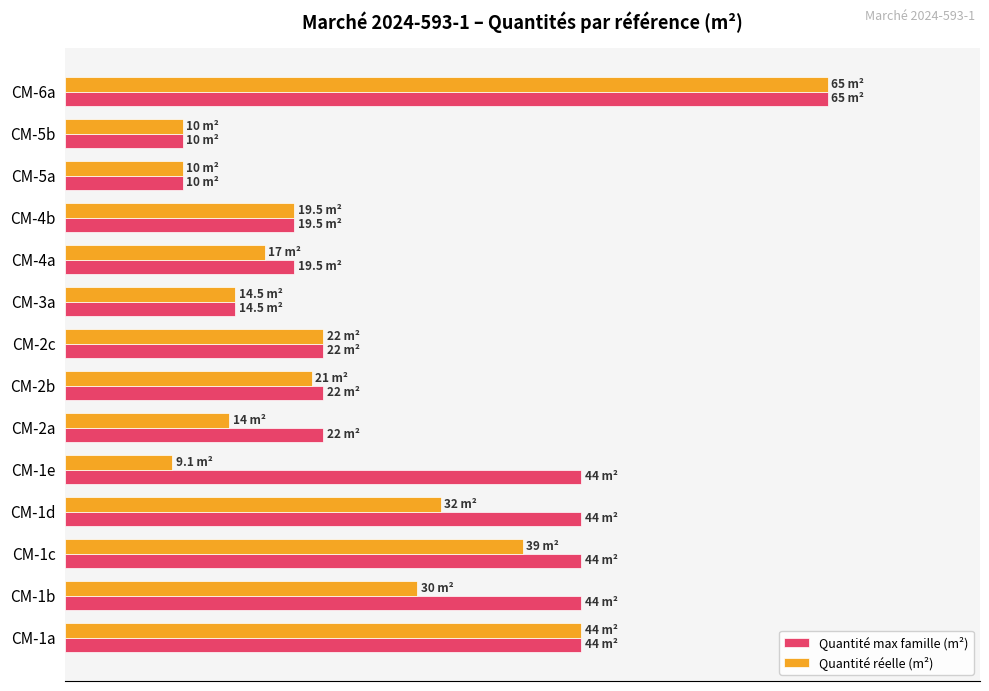

Does the chart contain stacked bars?

No